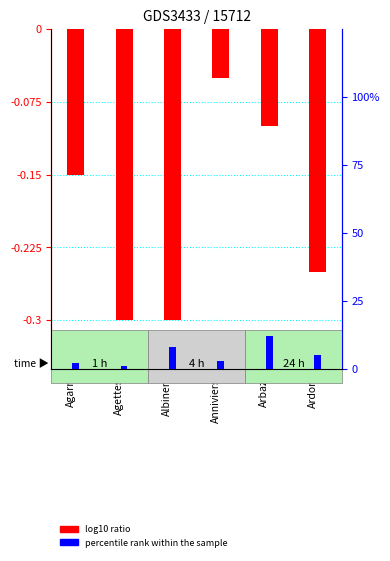

What is the average value of the log10 ratio series?

-0.2